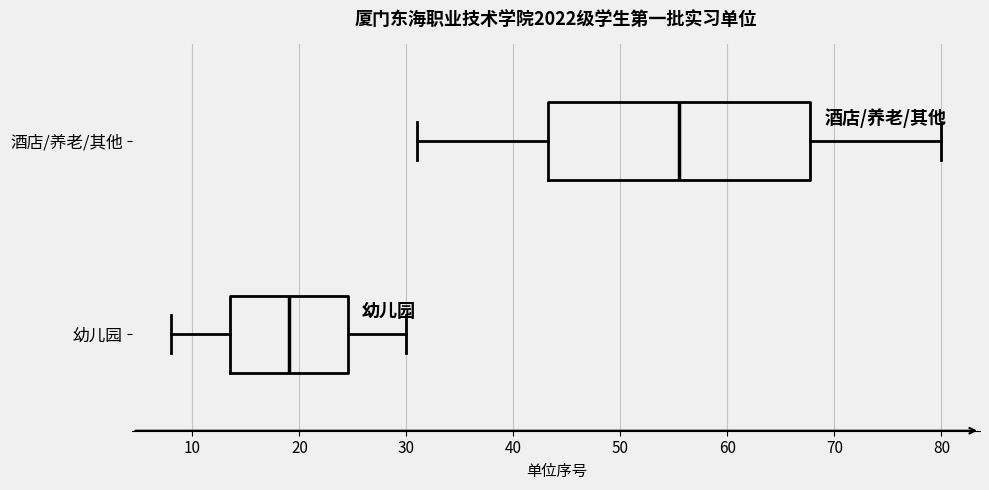

Reading bottom to top, transcribe this box plot: for each box, give where its median line is, the range the box spans, and where its two whiskers end, as read against the x-axis. The values are not printed on the chart, so give them approximately, as read against the axis.

幼儿园: median 19, box 14 to 25, whiskers 8 to 30
酒店/养老/其他: median 56, box 43 to 68, whiskers 31 to 80